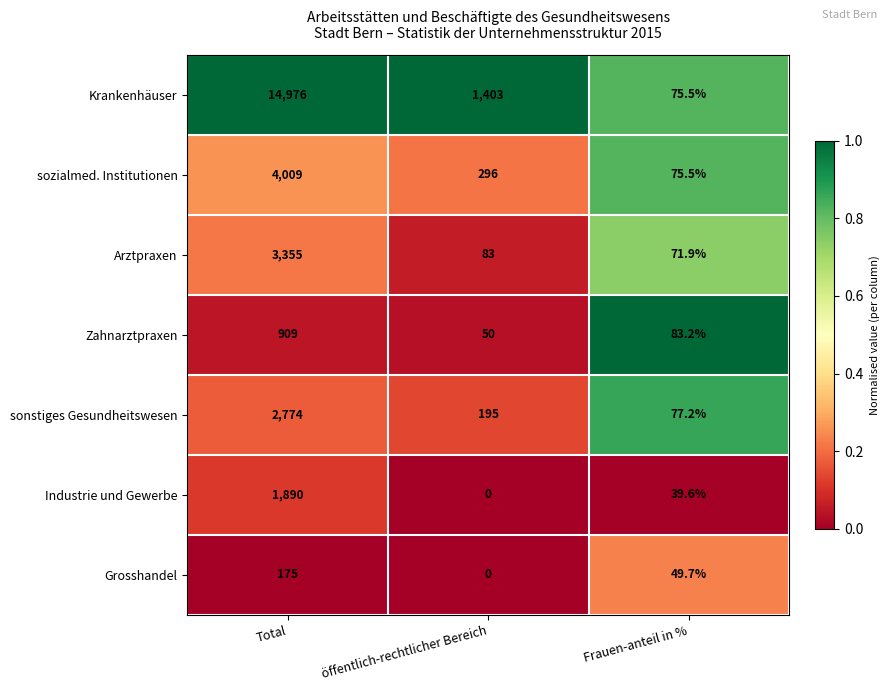

What is the difference between the highest and lowest values at öffentlich-rechtlicher Bereich?

1403.0